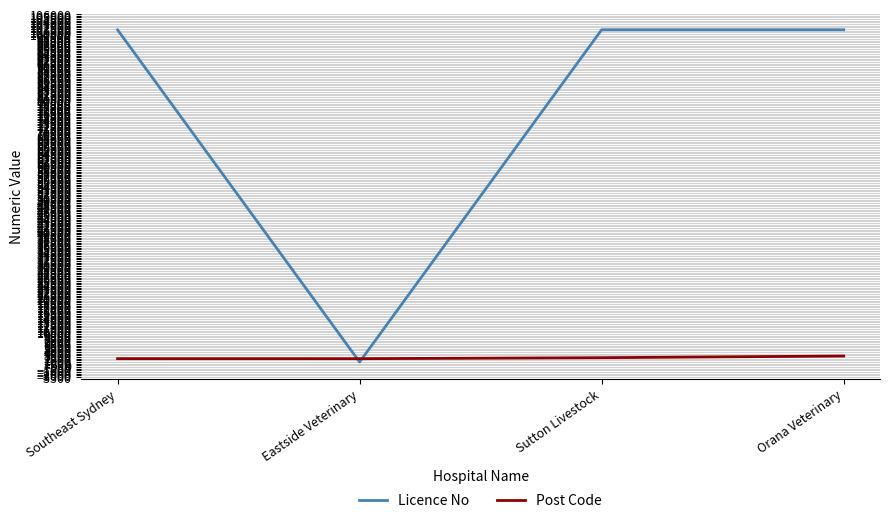

What is the difference between the maximum and minimum values in the Post Code series?

801